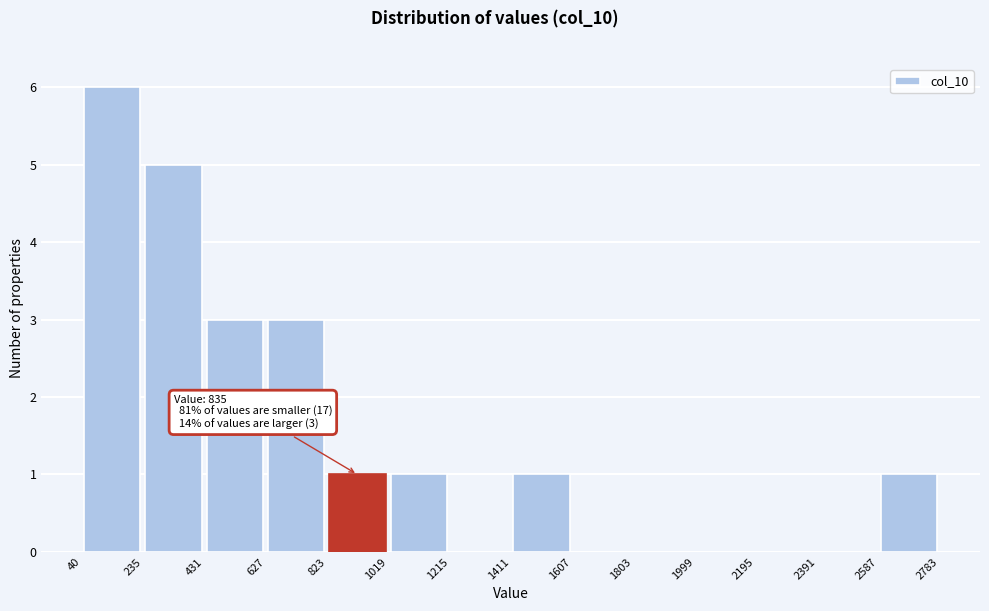

Over which range of the x-axis is the bar tallest?

40 to 235